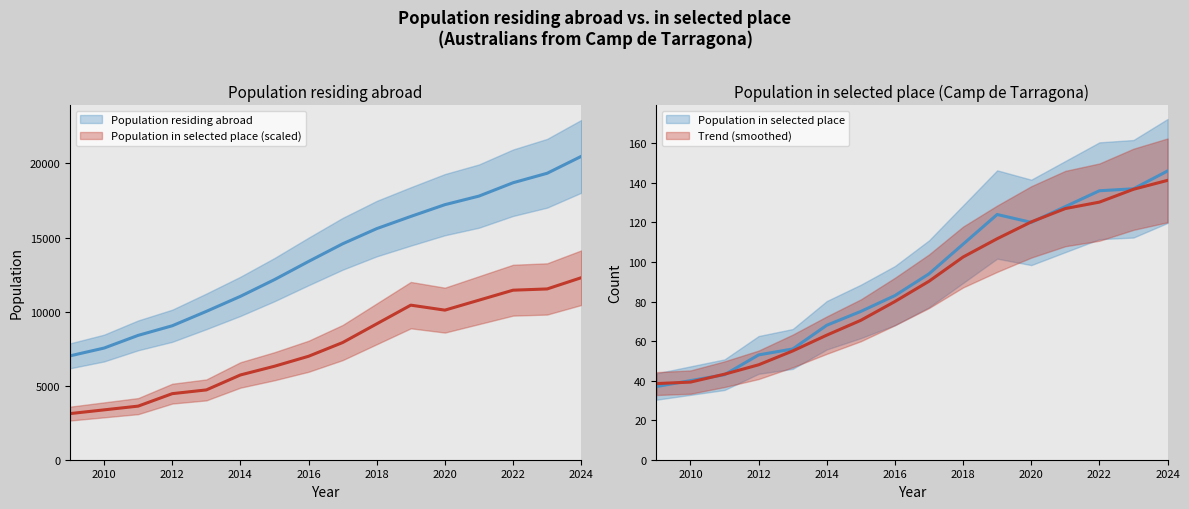

What is the difference between the maximum and minimum values in the Population residing abroad series?

13465.0